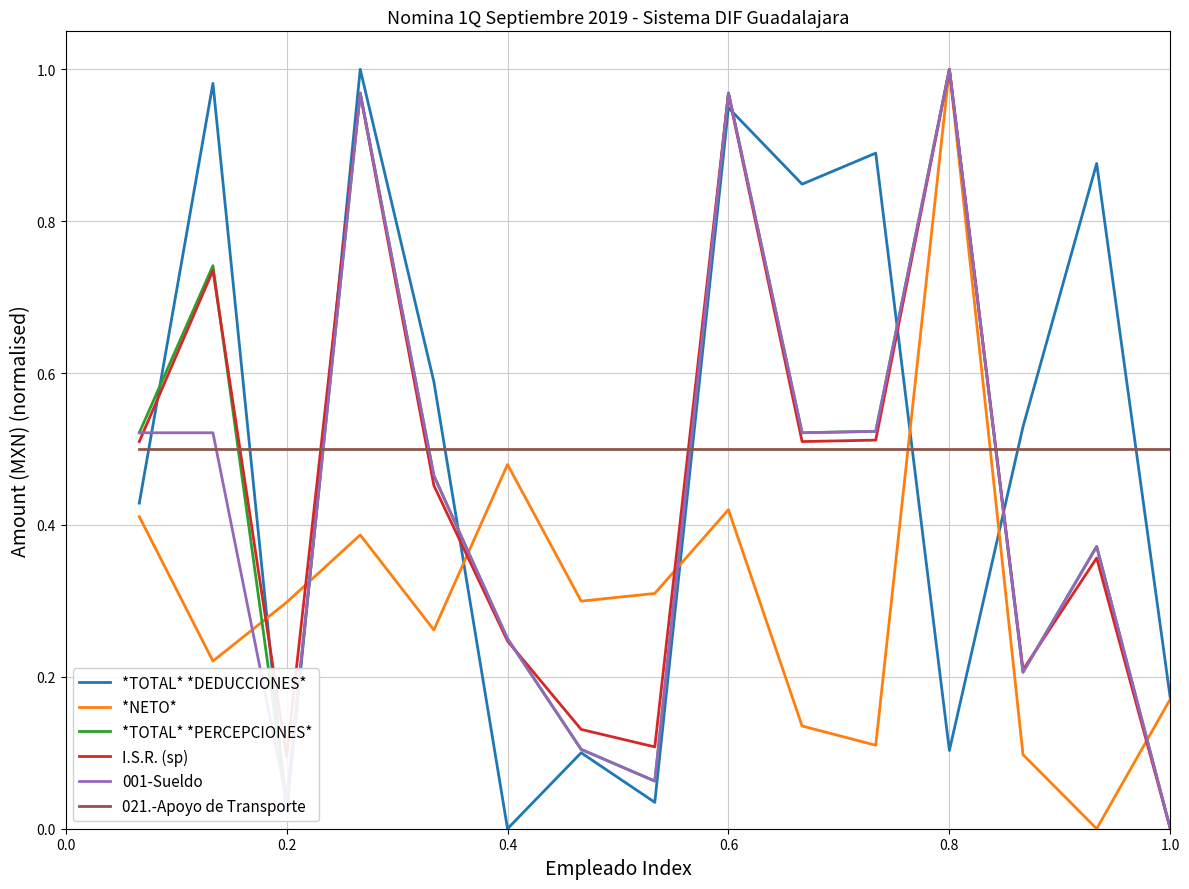

True or false: *TOTAL* *PERCEPCIONES* and 021.-Apoyo de Transporte intersect in this chart.

True